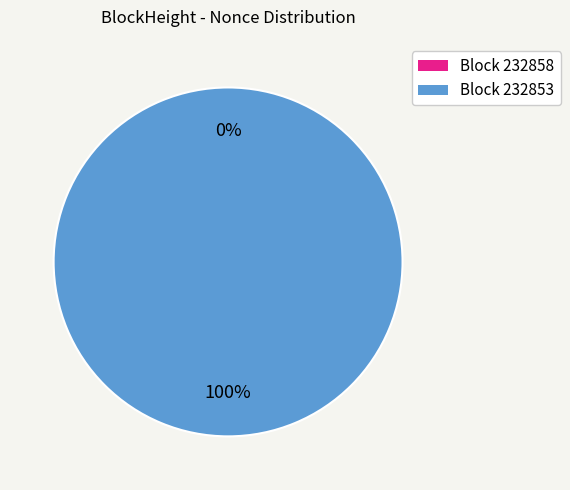

What is the total percentage of 232858 and 232853?

100.0%